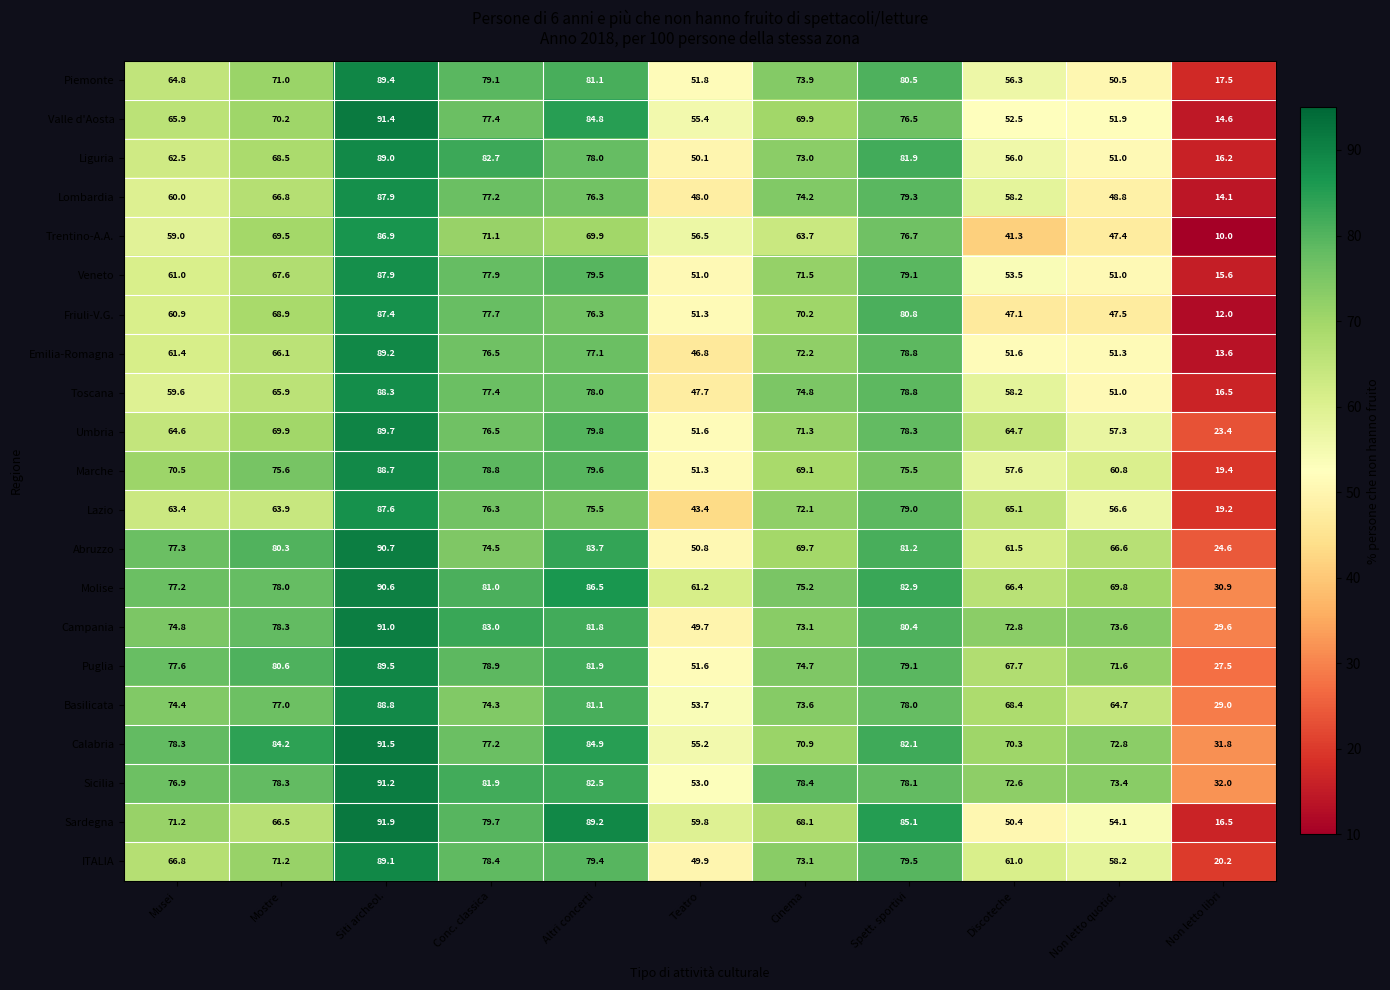

What is the approximate value of Piemonte at Non letto libri?

17.5